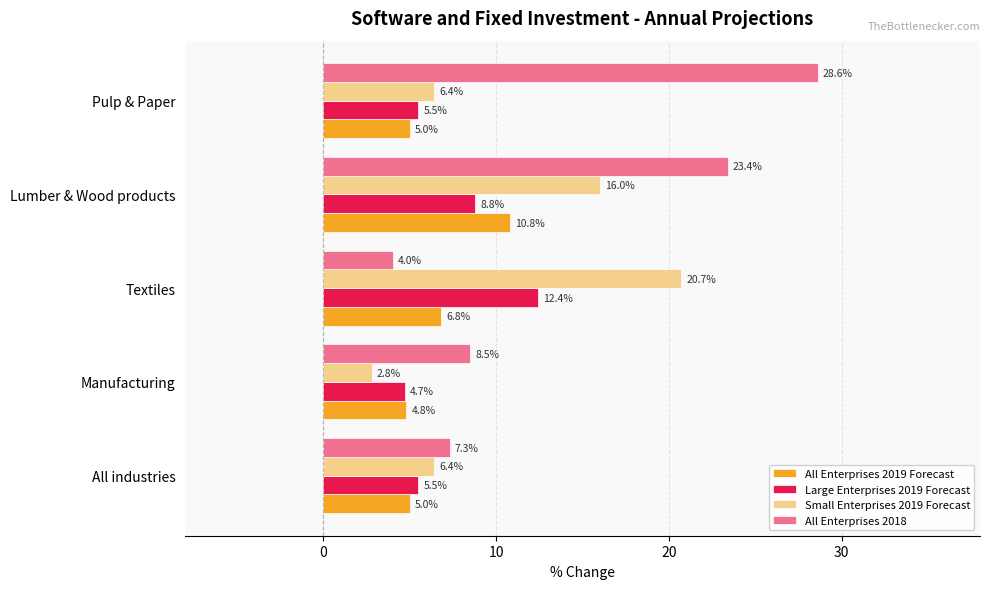

Which series has the largest total across all categories?

All Enterprises 2018